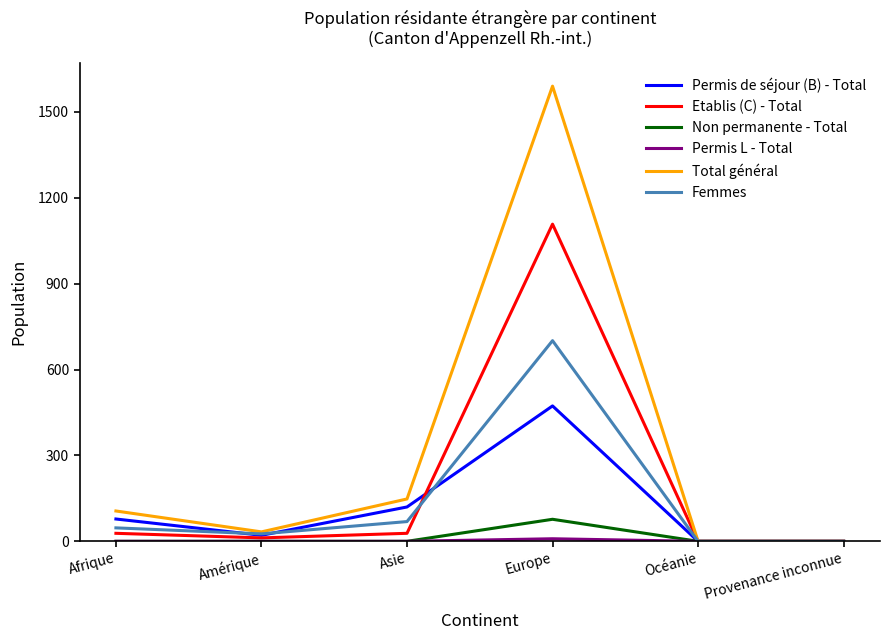

What is the sum of all Etablis (C) - Total values?

1176